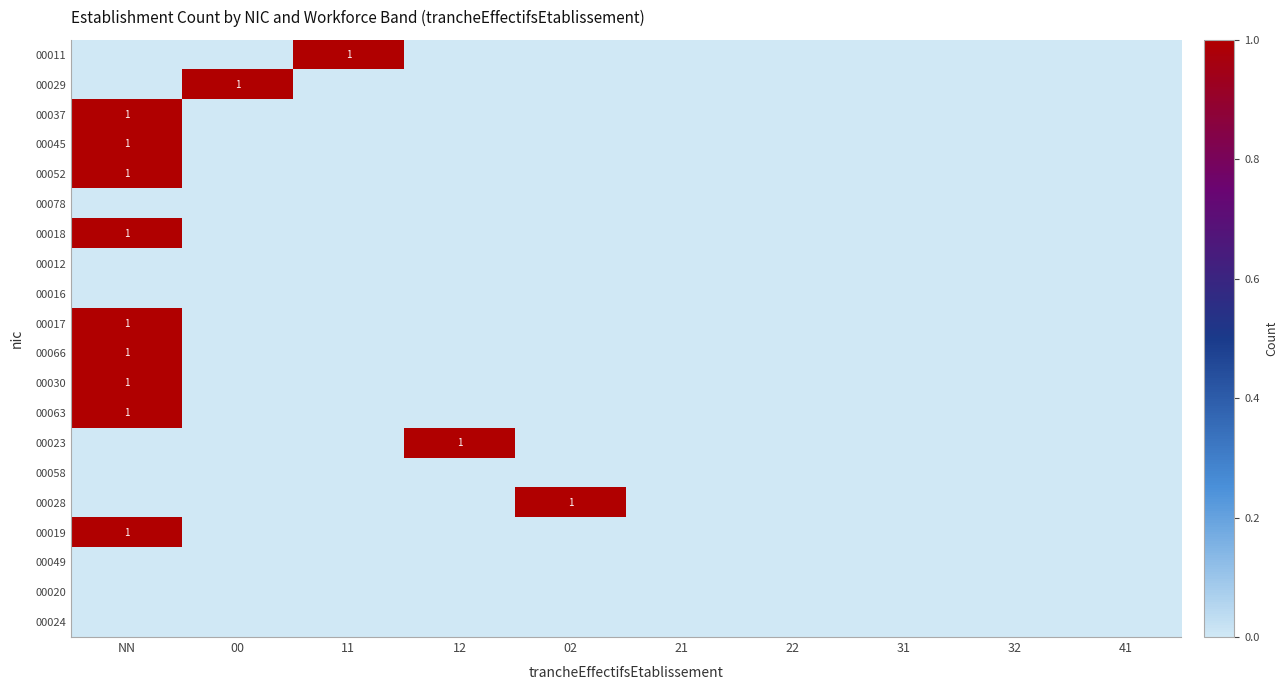

Is it true that 00045 equals 2 at NN?

False